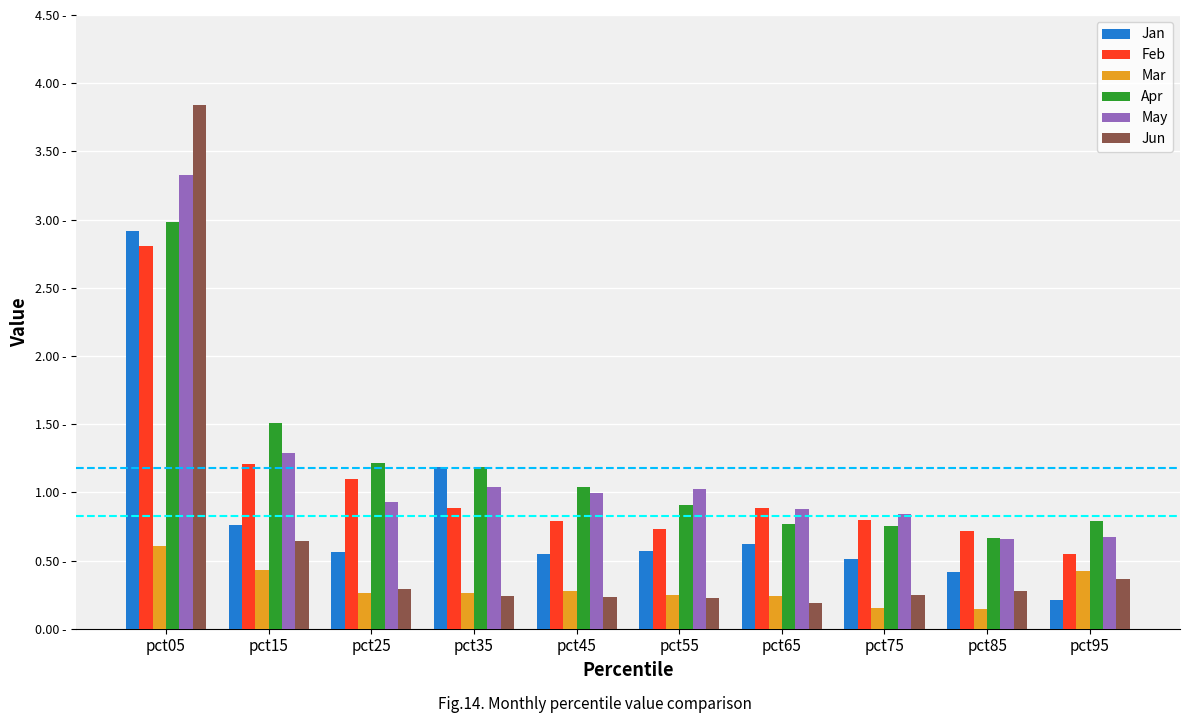

What are all the series names shown in the legend?

Jan, Feb, Mar, Apr, May, Jun